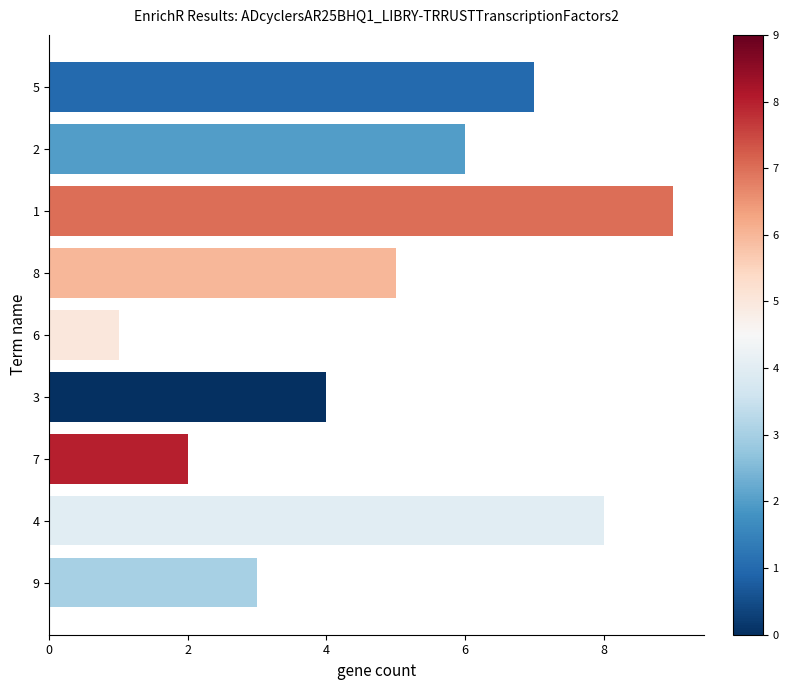

Reading bottom to top, what are all the values shown in this chart?

3	8	2	4	1	5	9	6	7